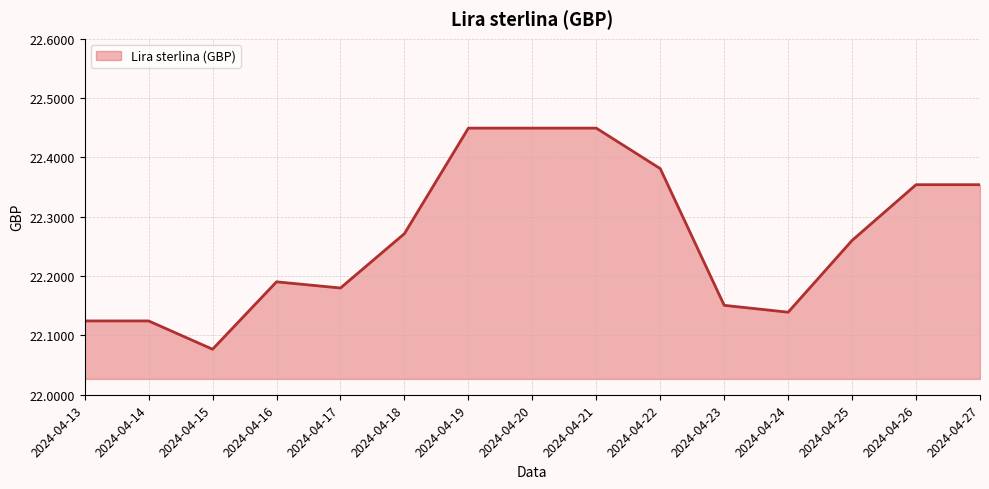

At which category does the chart reach its minimum across all series?

2024-04-15